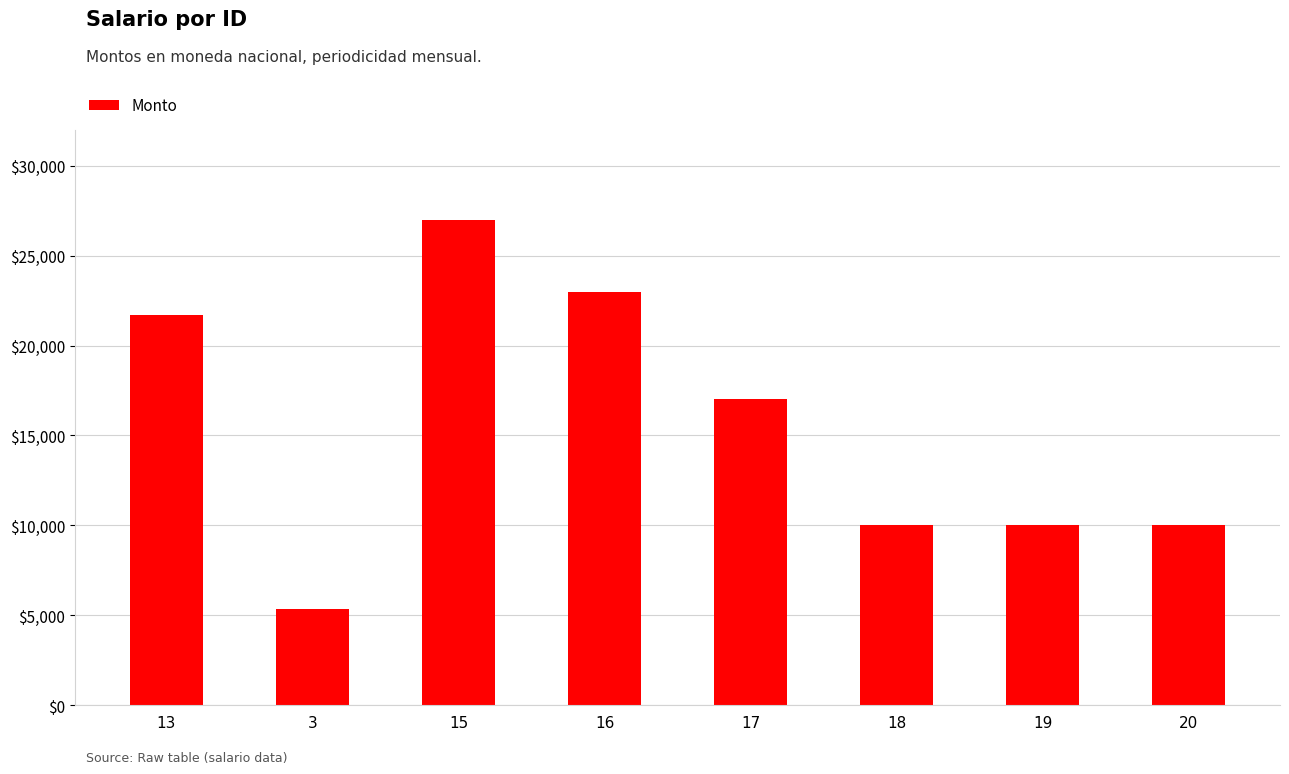

What is the maximum value shown in the chart?

27000.4